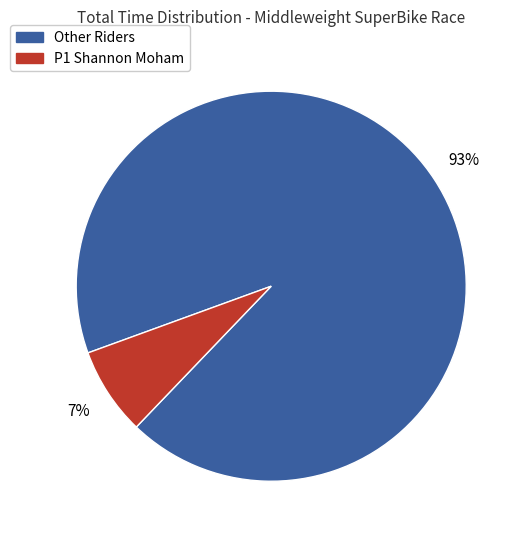

Which slice is the largest?

Other Riders